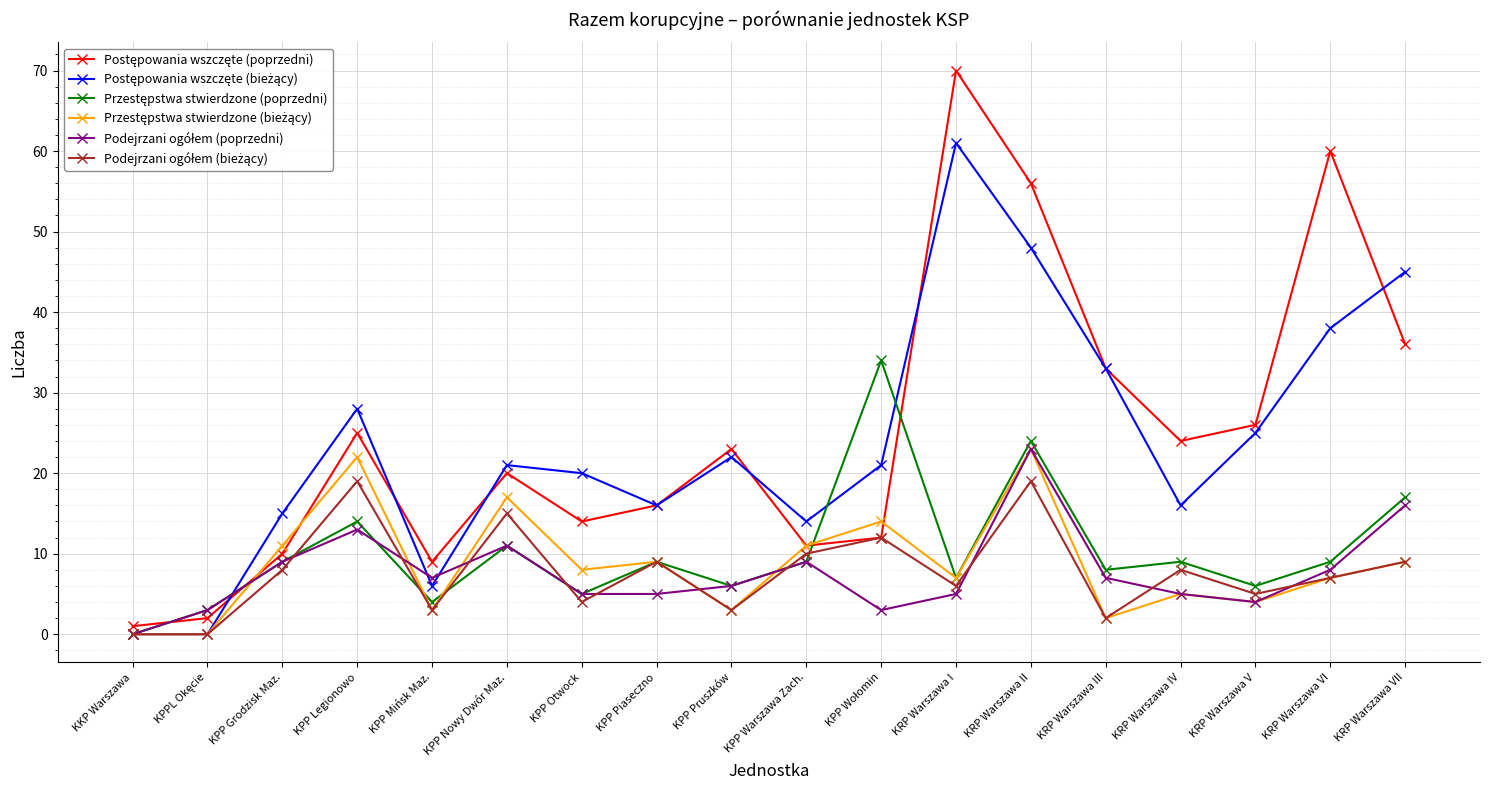

At which category is the sum across all series the highest?

KRP Warszawa II